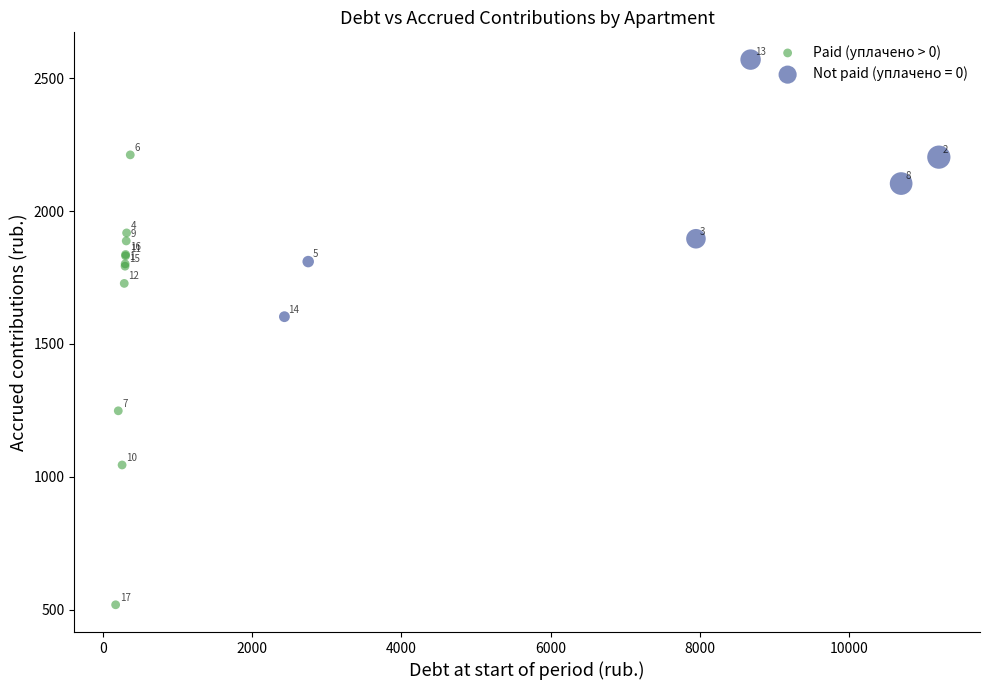

Which series contains the highest Y value?

Not paid (уплачено = 0)